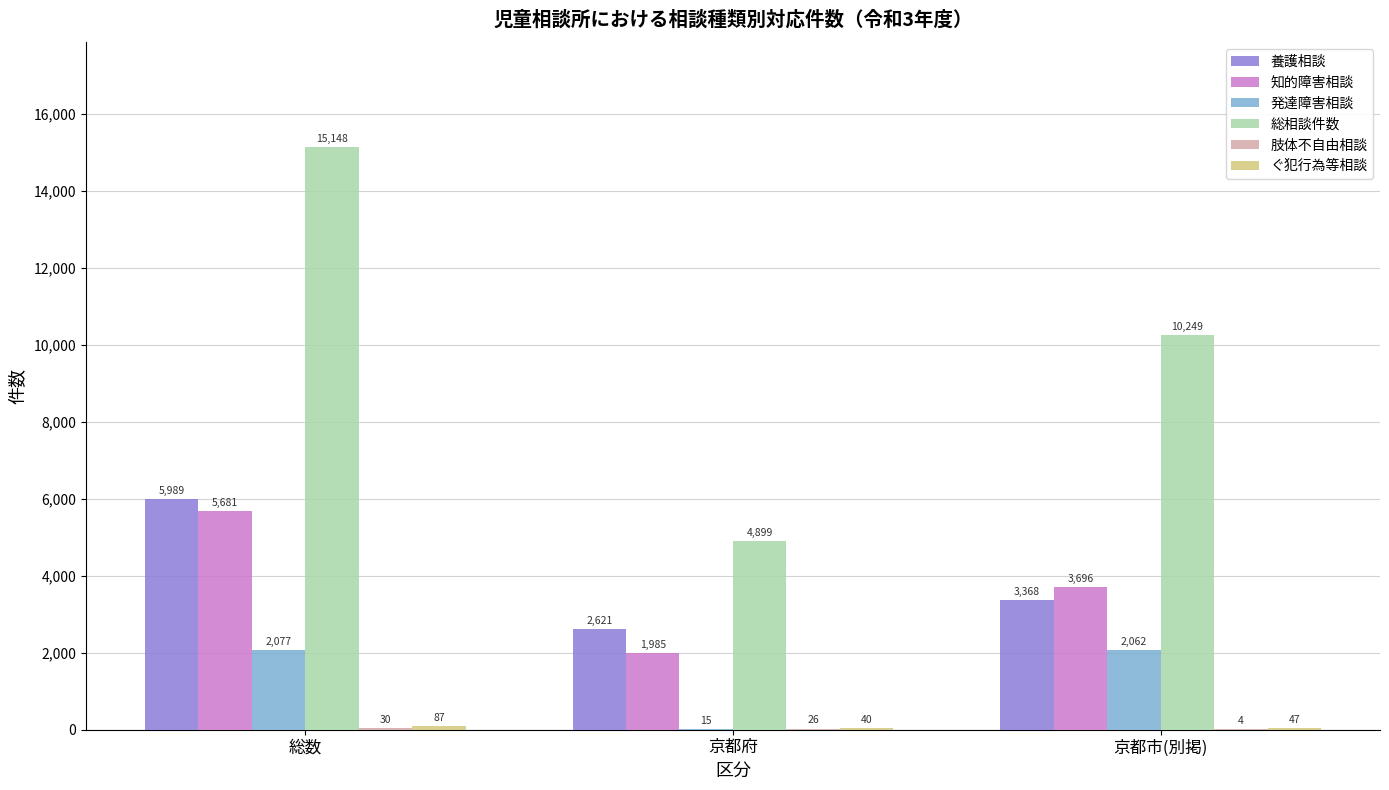

True or false: 総相談件数 has a value of 15148 at 総数.

True